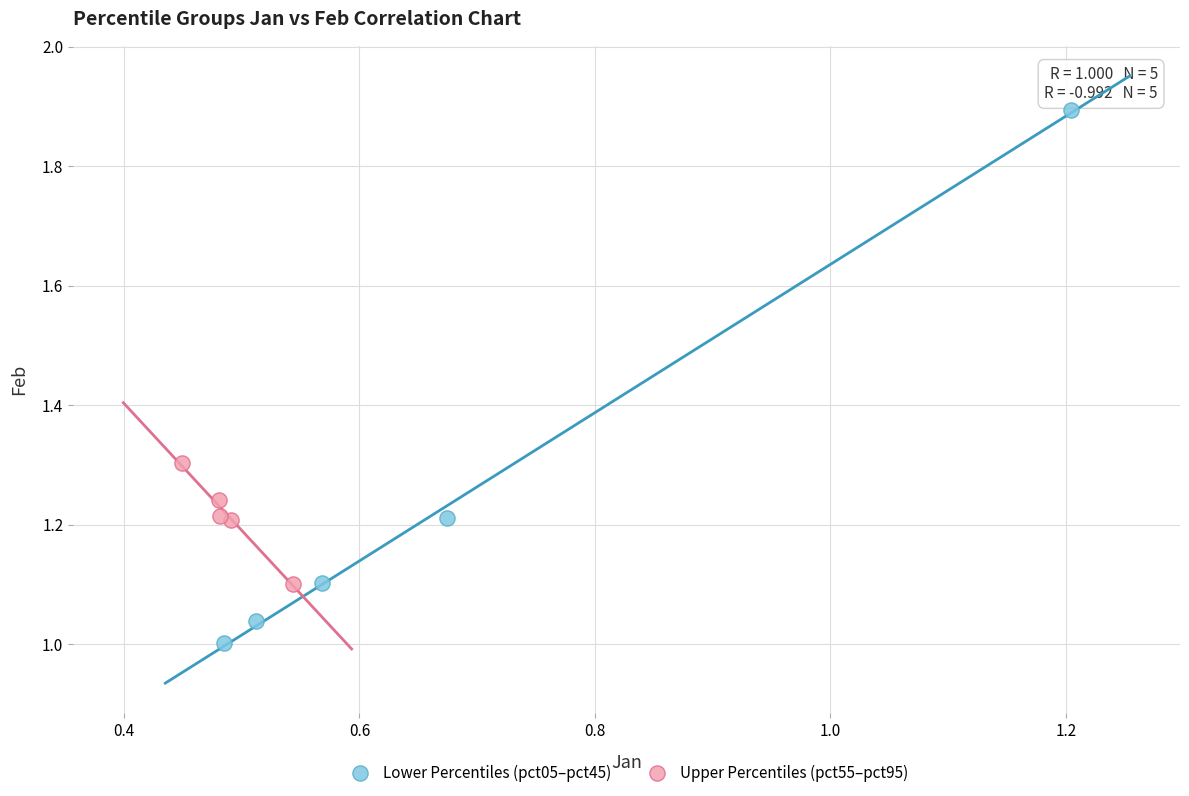

Which series reaches the maximum Y coordinate?

Lower Percentiles (pct05–pct45)